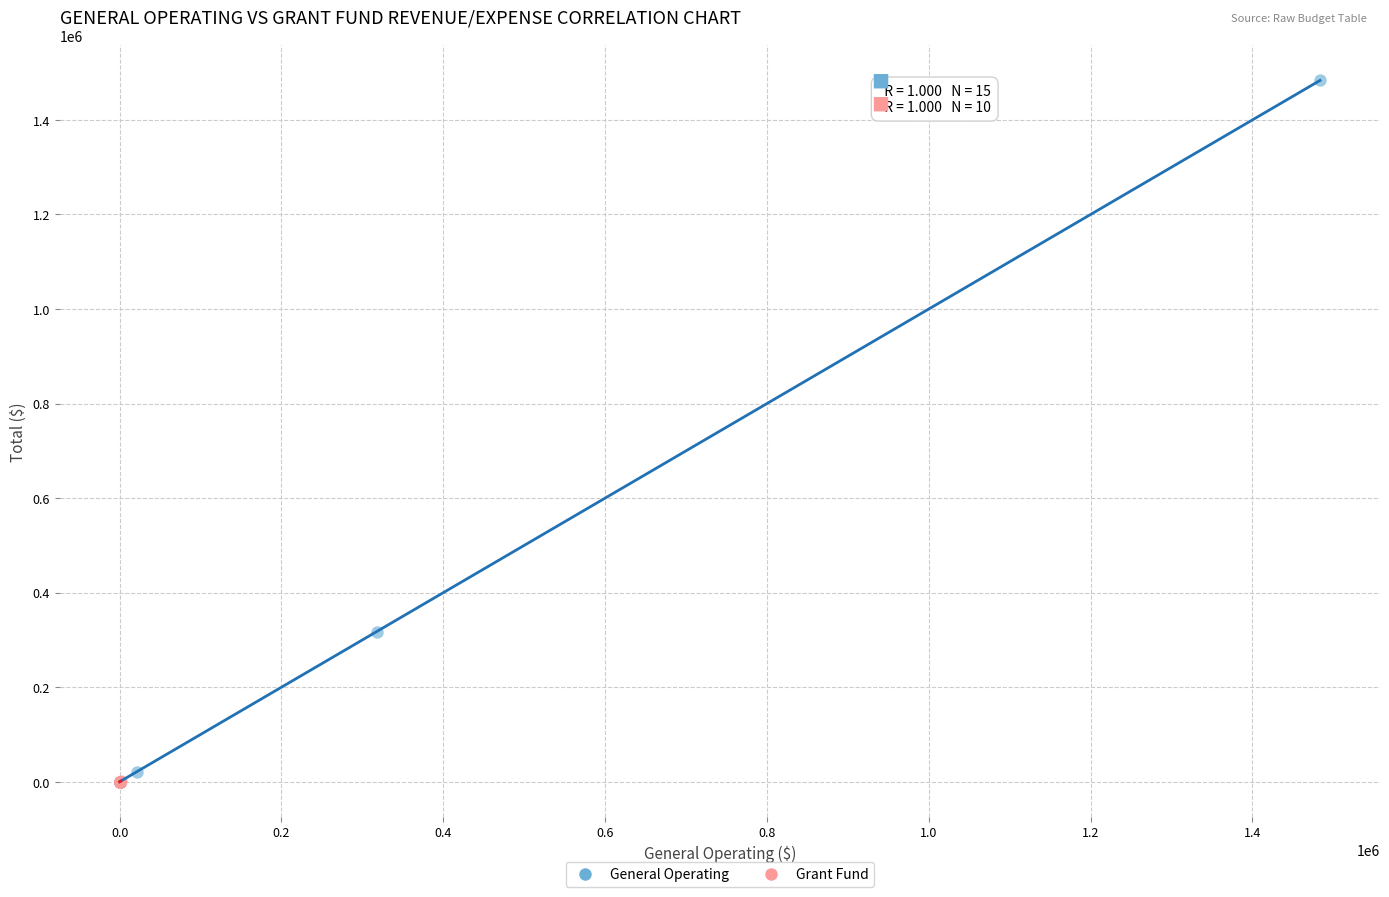

Which series has the widest spread of Y values?

General Operating